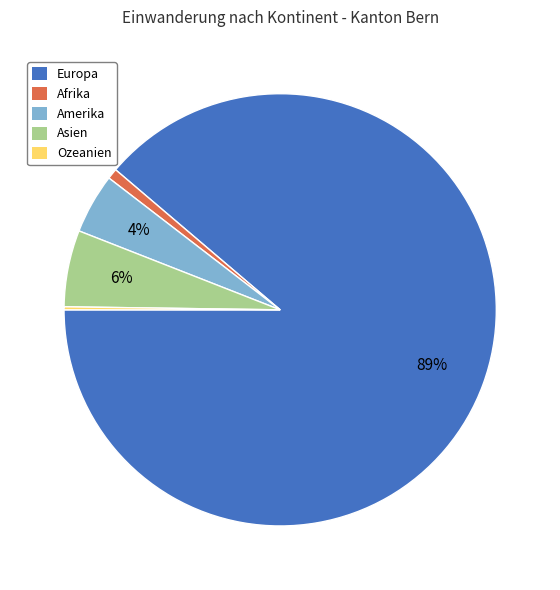

To the nearest percent, what is the average slice percentage?

20%